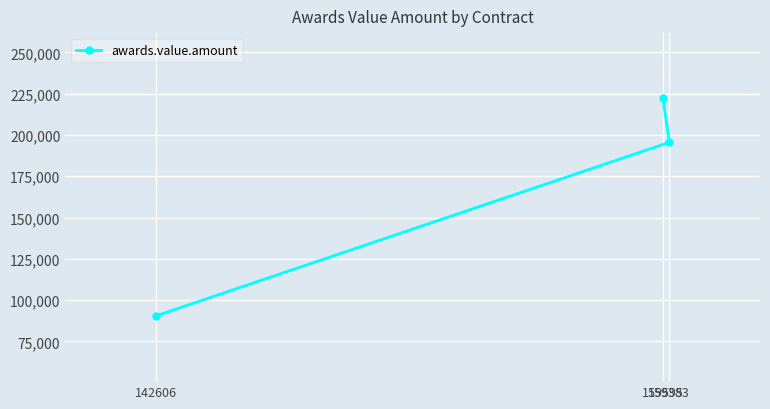

What is the minimum value shown in the chart?

90444.7